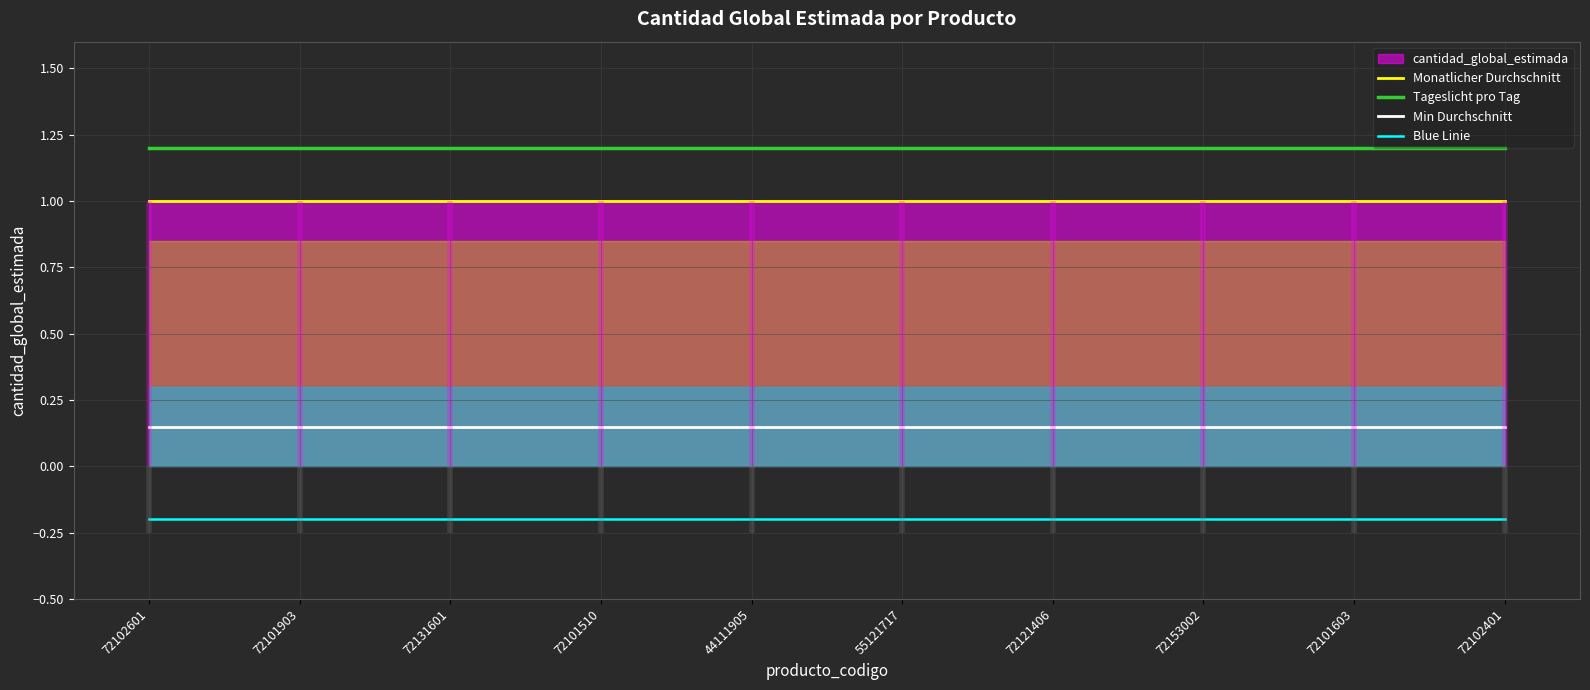

The value of Blue Linie at 72101903 is -0.2. True or false?

True